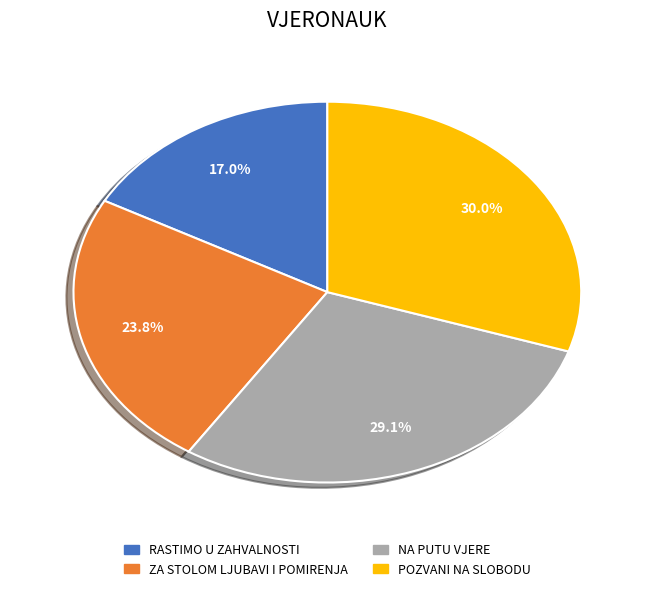

Is there any slice that represents more than half of the pie?

No